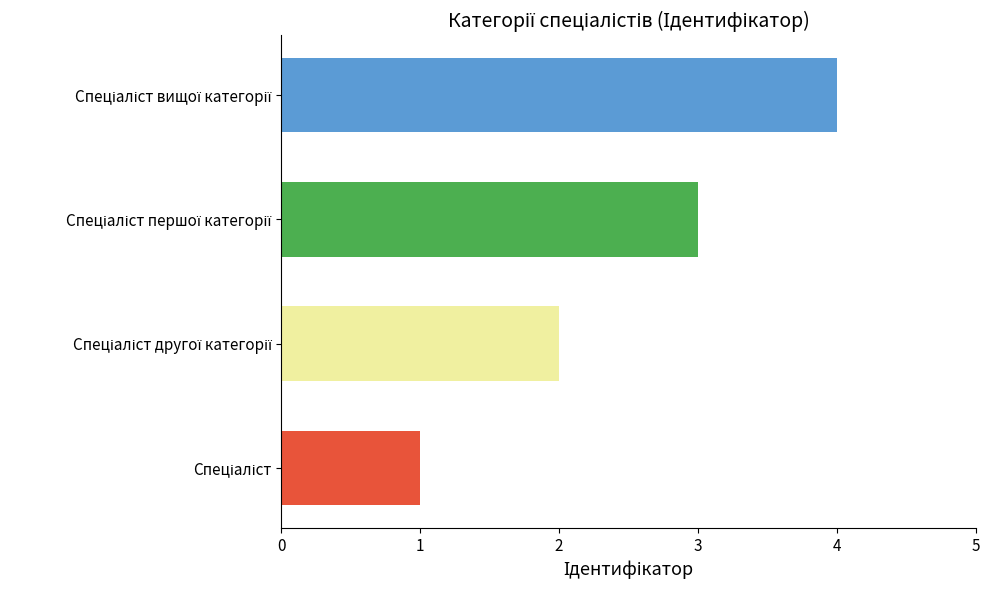

What is the sum of all values?

10